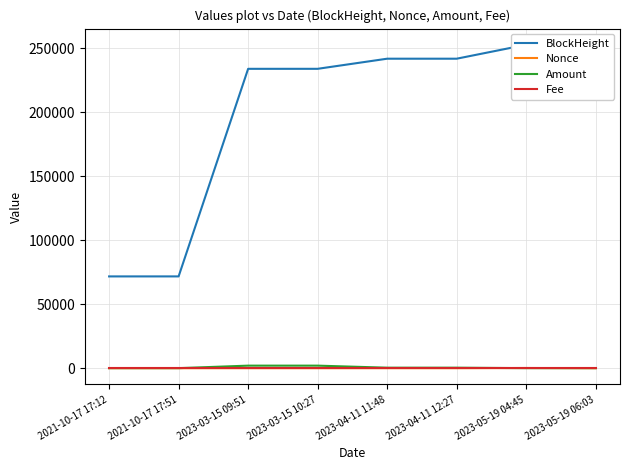

What is the minimum value for BlockHeight?

71739.0